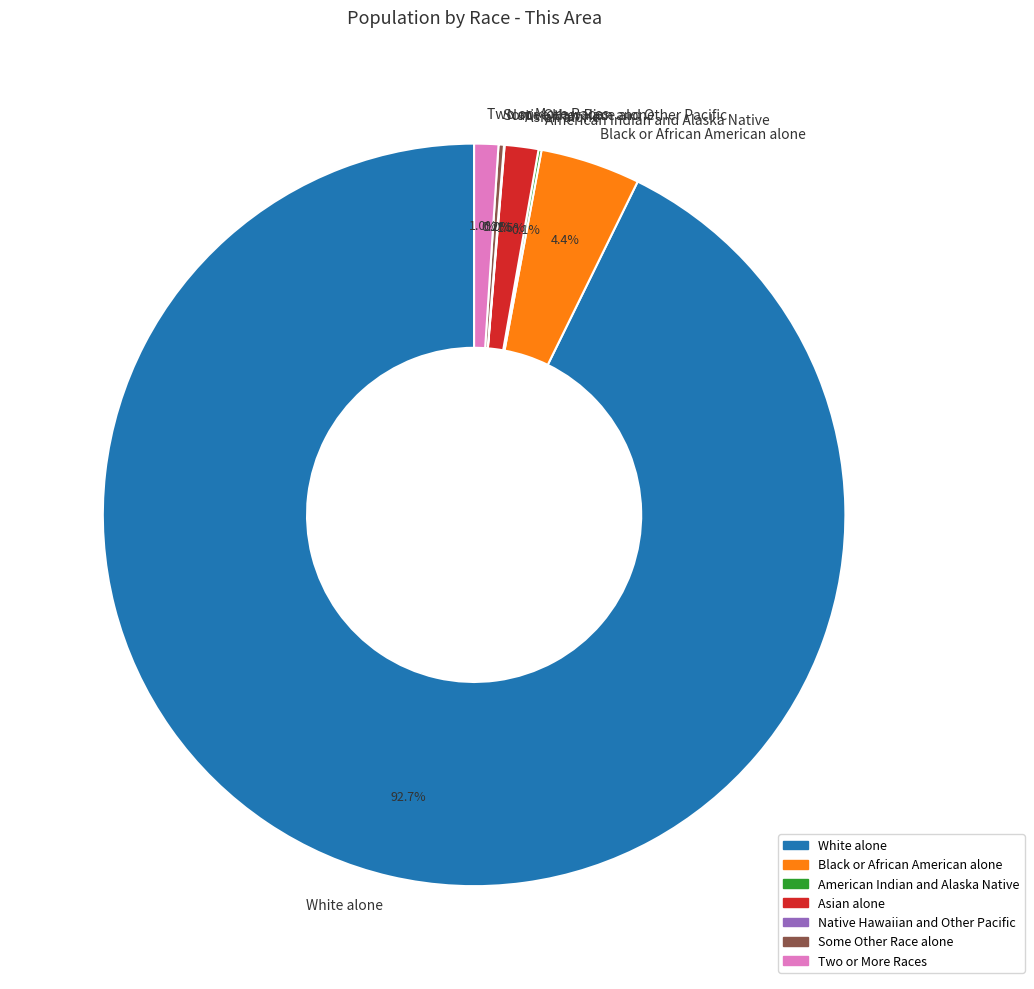

What is the largest slice in the pie chart?

White alone